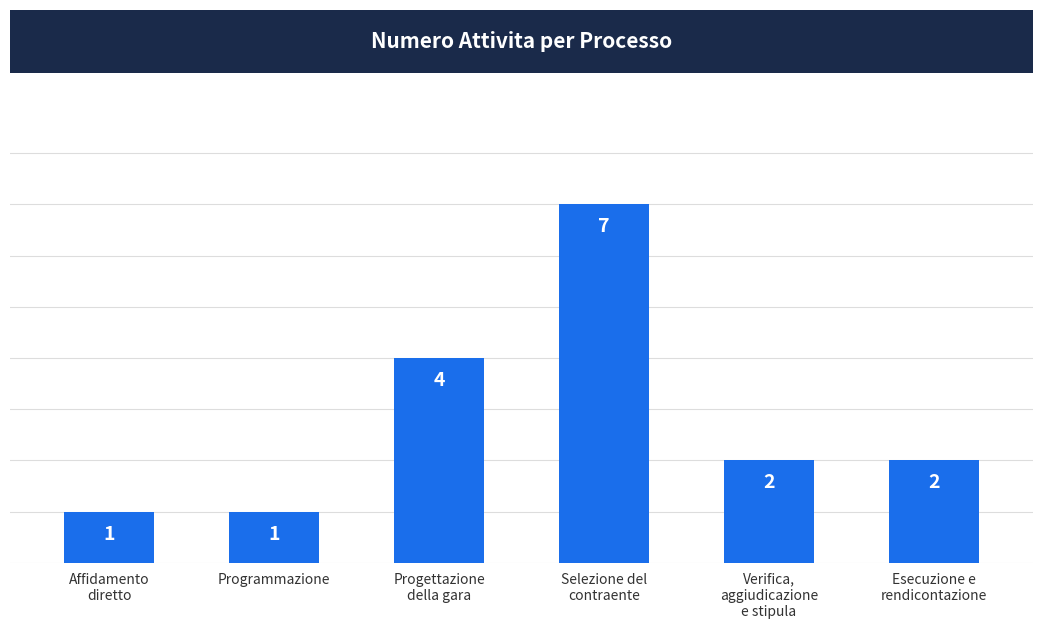

Reading left to right, transcribe all the data shown in this chart.

Affidamento
diretto=1	Programmazione=1	Progettazione
della gara=4	Selezione del
contraente=7	Verifica,
aggiudicazione
e stipula=2	Esecuzione e
rendicontazione=2